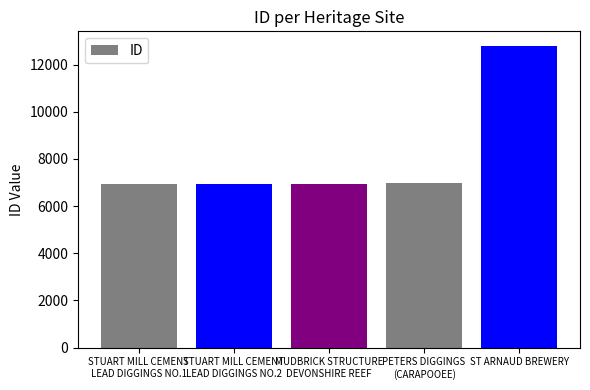

What is the maximum value shown in the chart?

12775